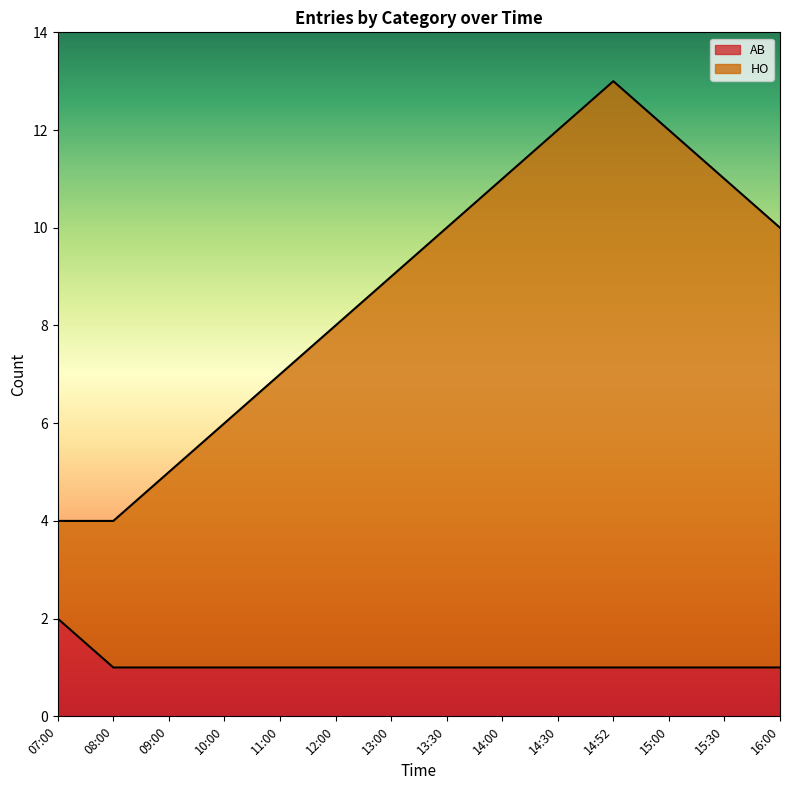

How many HO values are between 6 and 11?

8